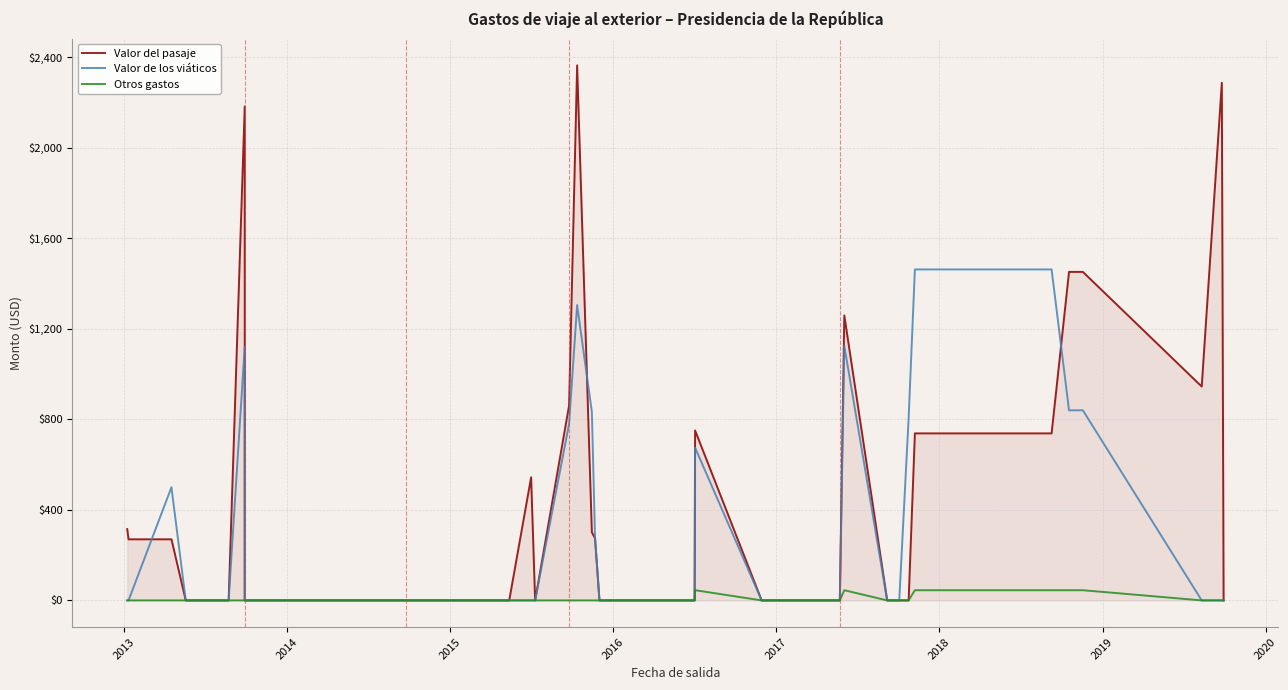

List the series in order of their peak value, highest first.

Valor del pasaje, Valor de los viáticos, Otros gastos